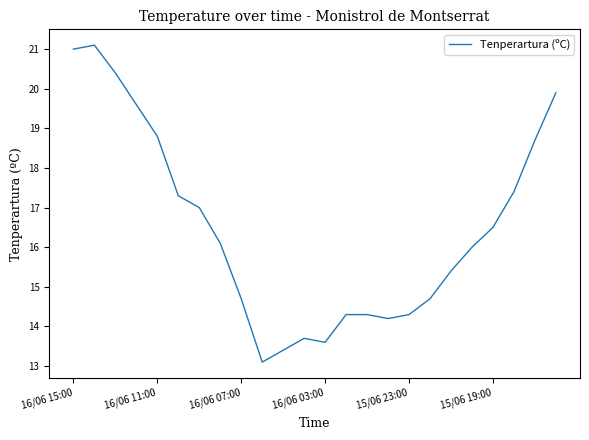

What is the difference between the maximum and minimum values?

8.0